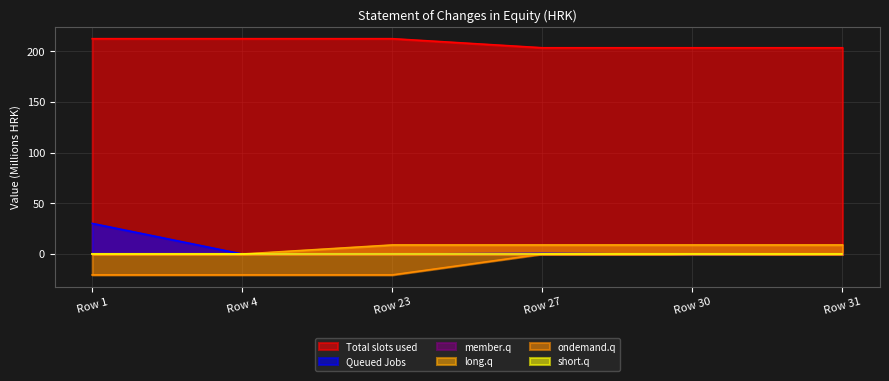

What is the sum of the Queued Jobs values at Row 1 and Row 27?

30.9